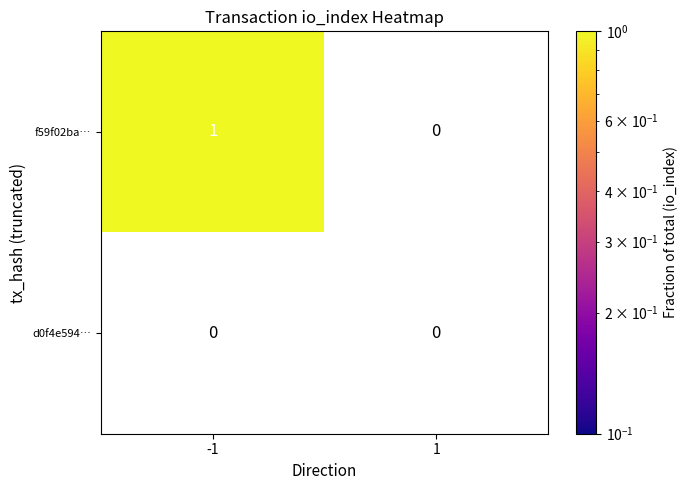

True or false: f59f02ba… has a value of 0 at -1.

False